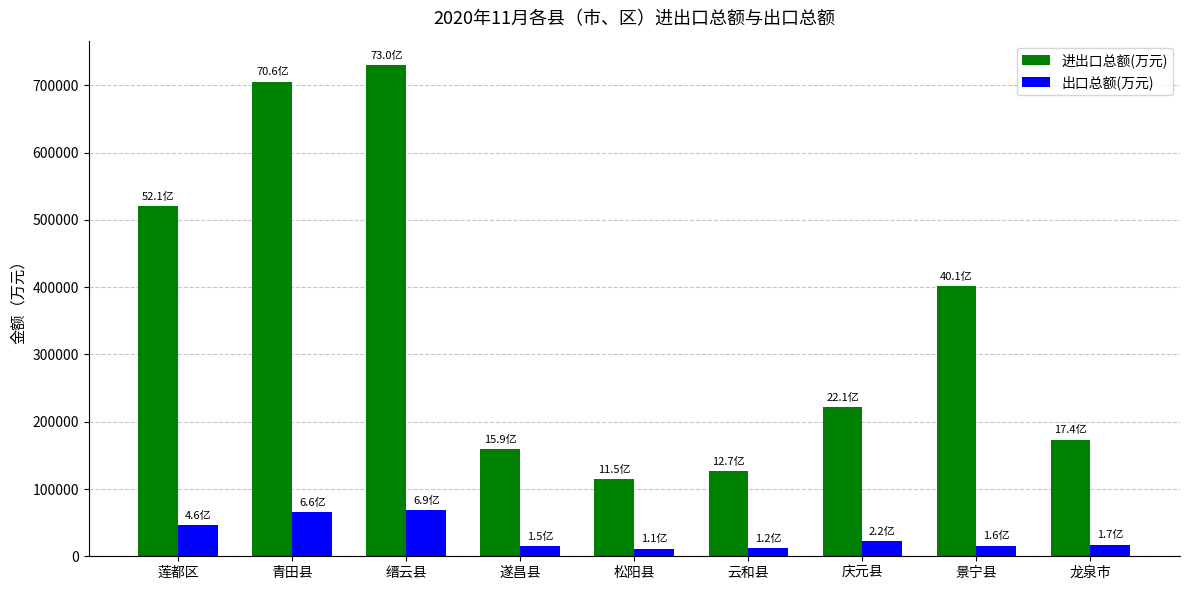

List the series in order of their overall mean, lowest first.

出口总额(万元), 进出口总额(万元)